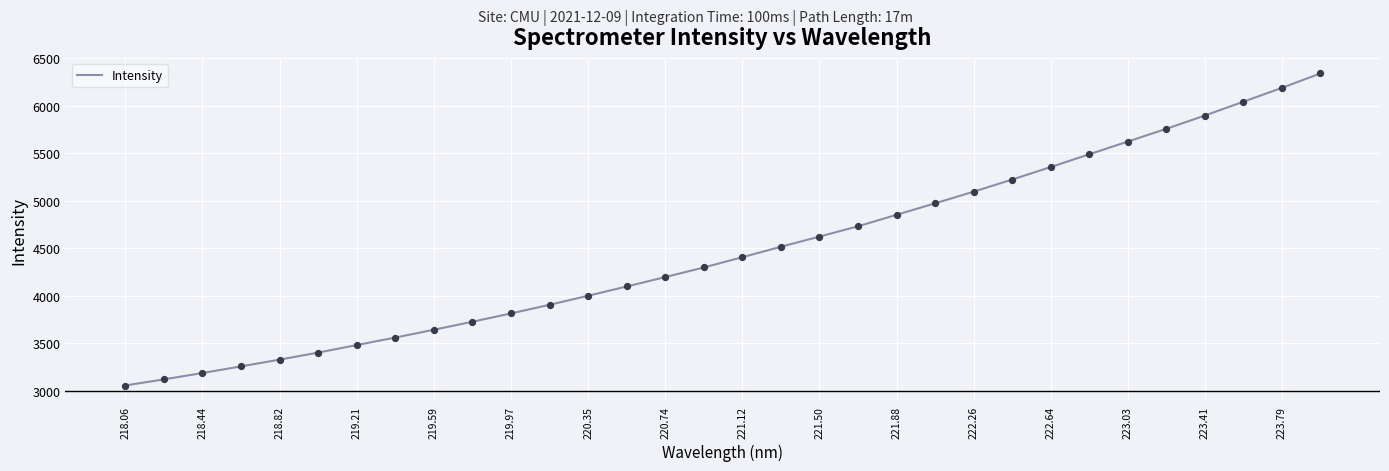

What is the smallest value displayed?

3056.0